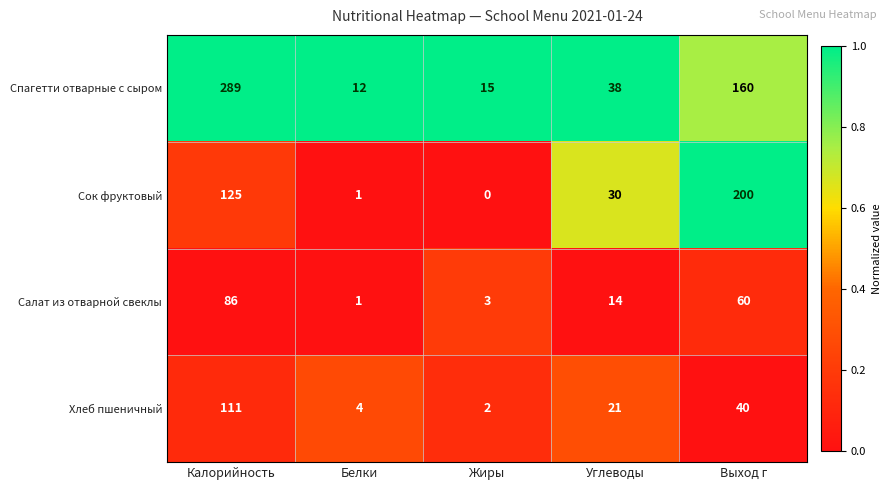

Reading left to right, transcribe all the data shown in this chart.

Спагетти отварные с сыром: 289	12	15	38	160
Сок фруктовый: 125	1	0	30	200
Салат из отварной свеклы: 86	1	3	14	60
Хлеб пшеничный: 111	4	2	21	40